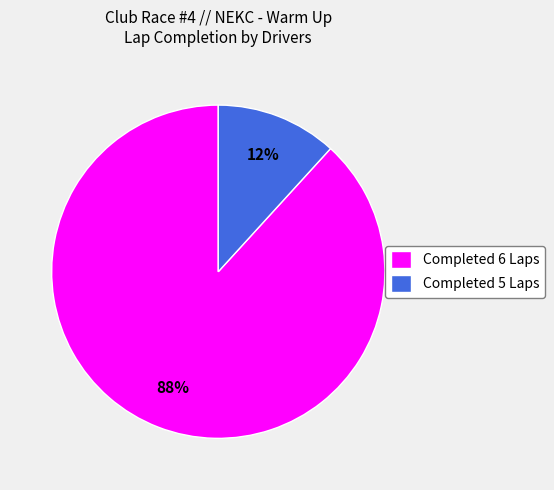

True or false: Completed 5 Laps accounts for 19% of the total.

False